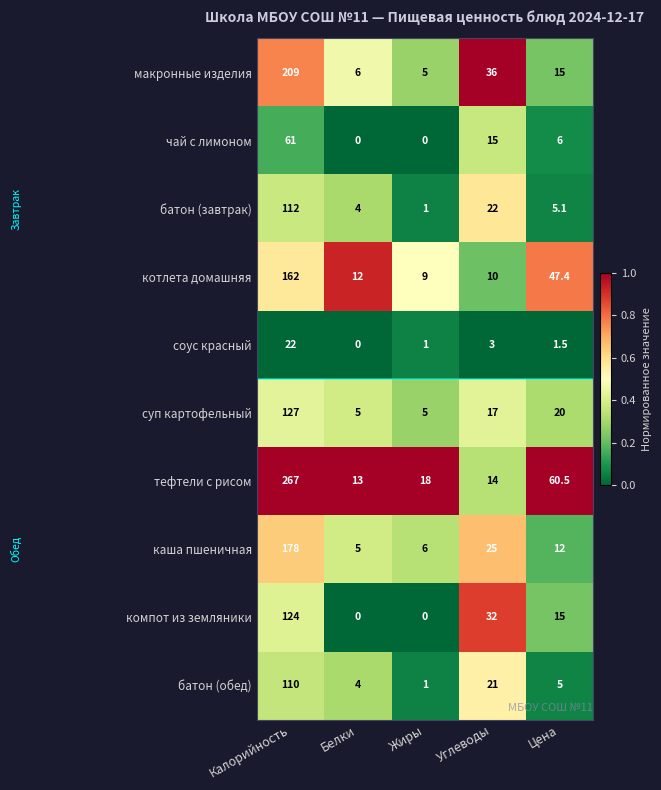

At which label does компот из земляники first exceed 15?

Калорийность